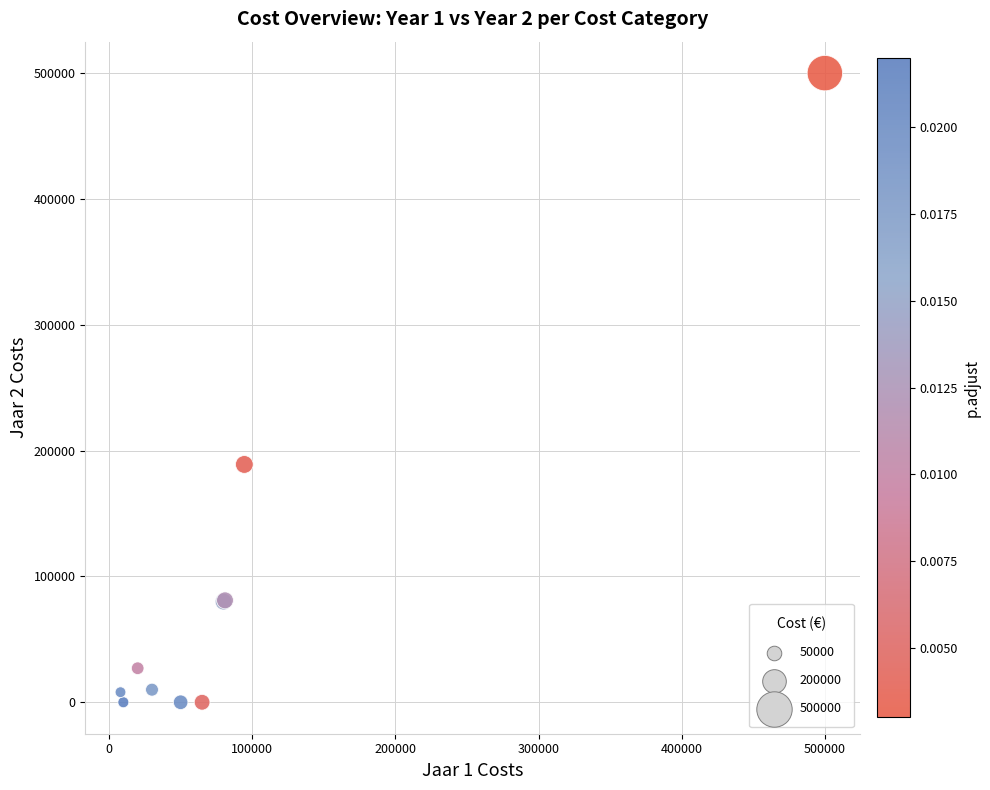

What Y value in the scatter plot is closest to 250000?

189000